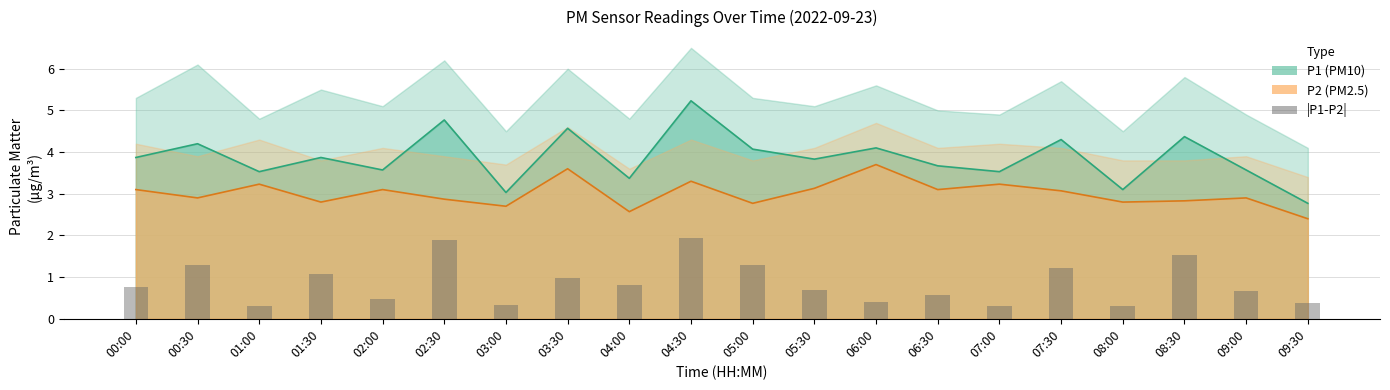

What is the sum of the P2 line values at 03:30 and 04:30?

6.9